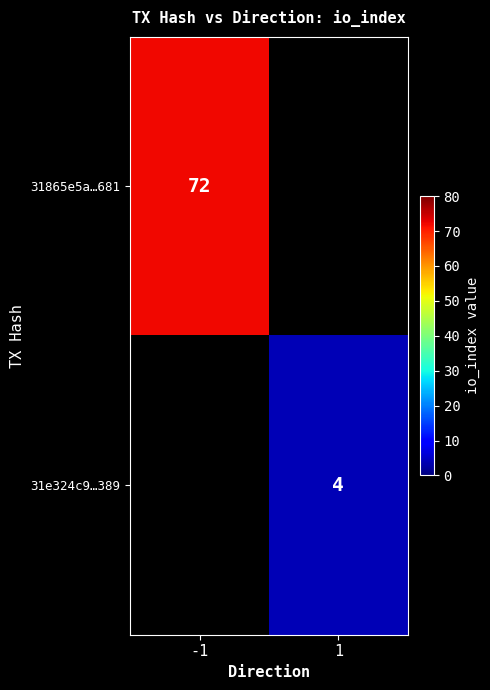

True or false: 31e324c9…389 has a value of 5 at 1.

False